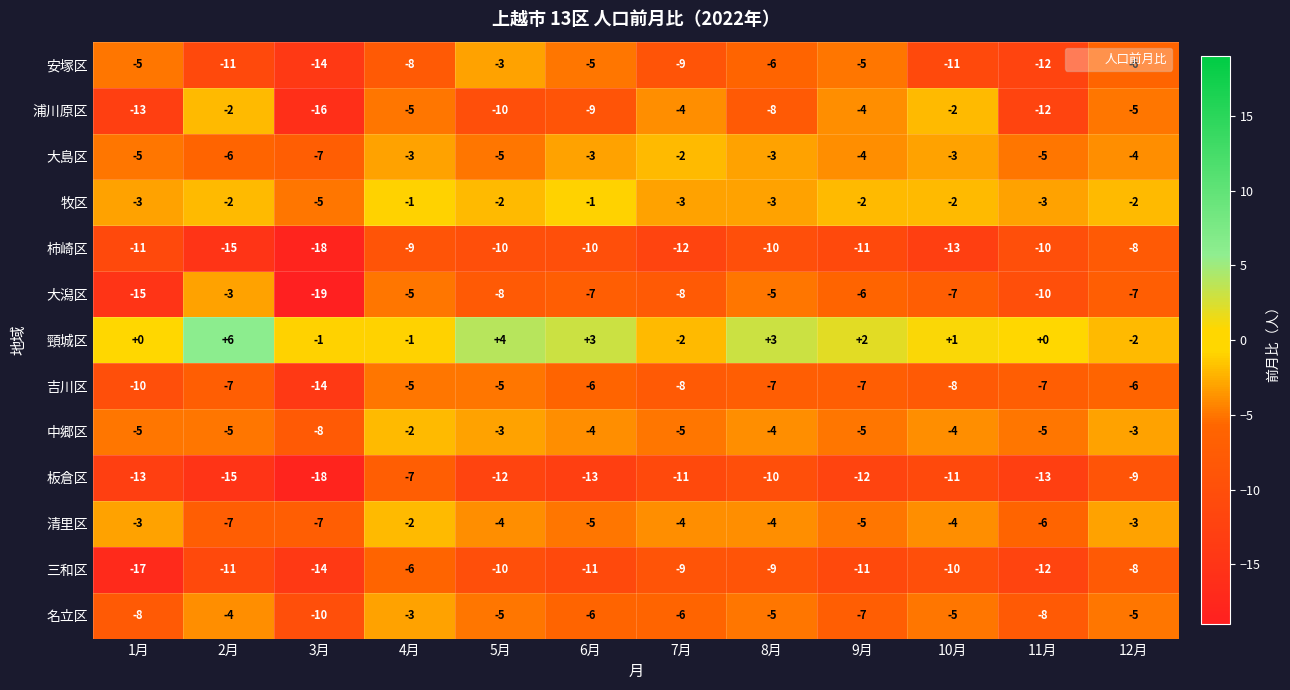

Which series has the largest total across all categories?

頸城区